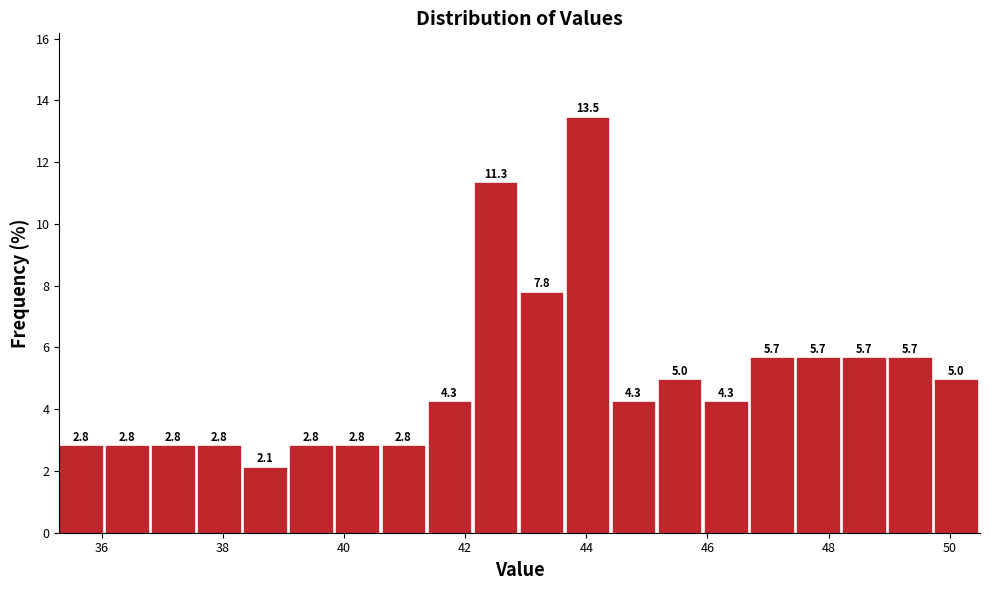

Read against the x-axis, roughly where is the centre of the tallest bar?

44.0